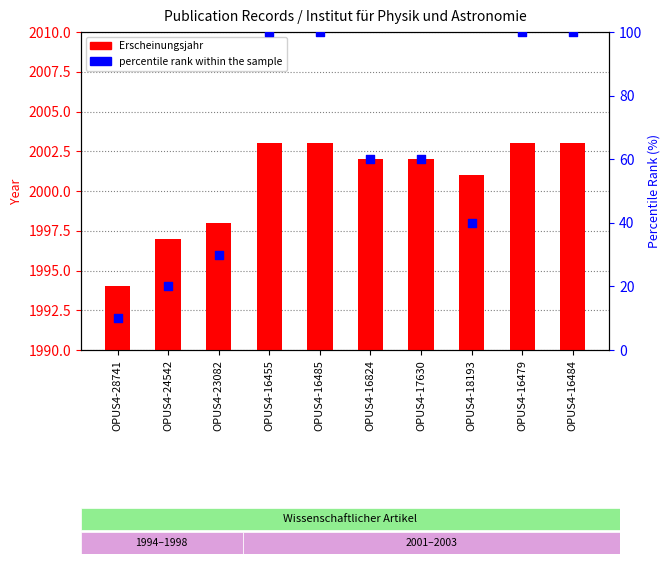

Which series reaches the maximum Y coordinate?

Erscheinungsjahr